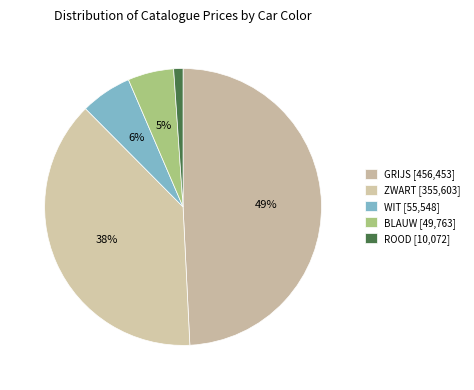

How many slices are in this pie chart?

5